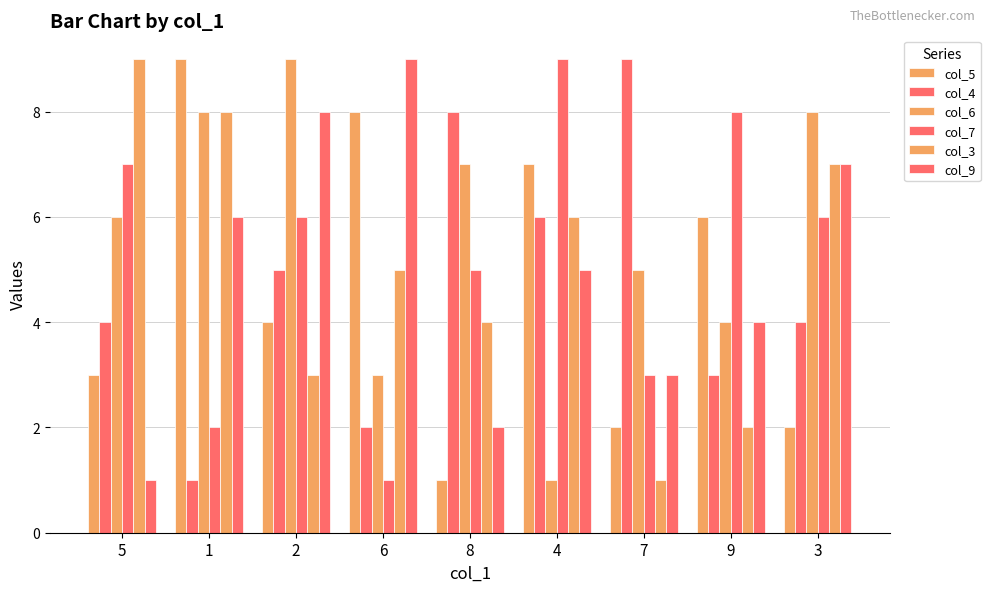

Are the bars horizontal?

No